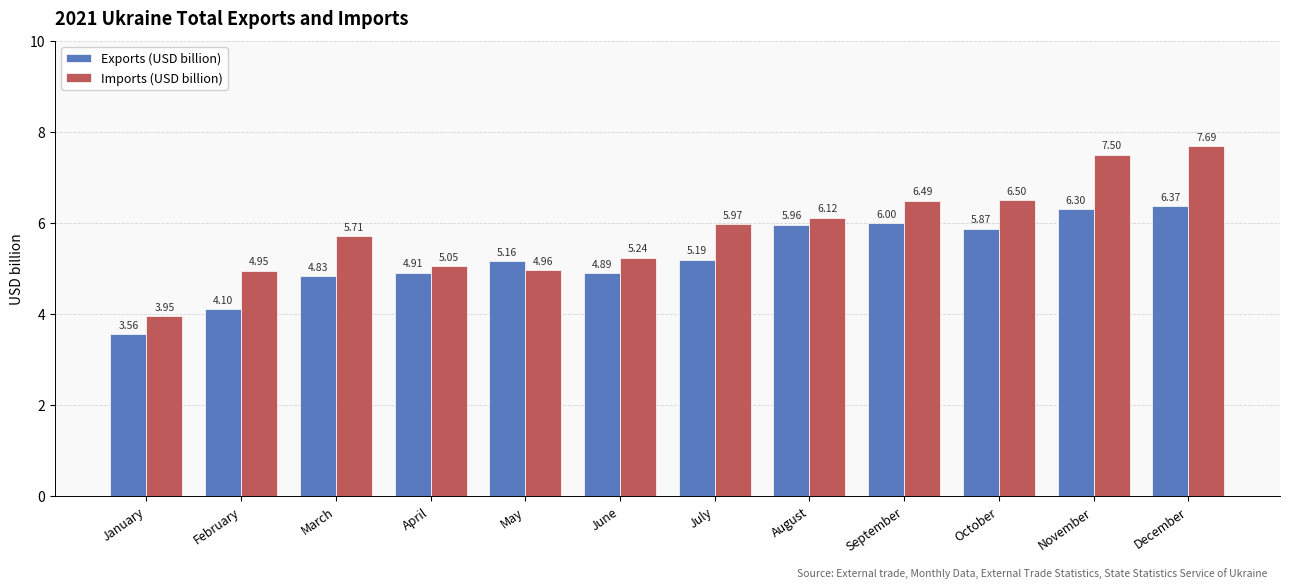

Rank the categories by Exports (USD billion) value from highest to lowest.

December, November, September, August, October, July, May, April, June, March, February, January